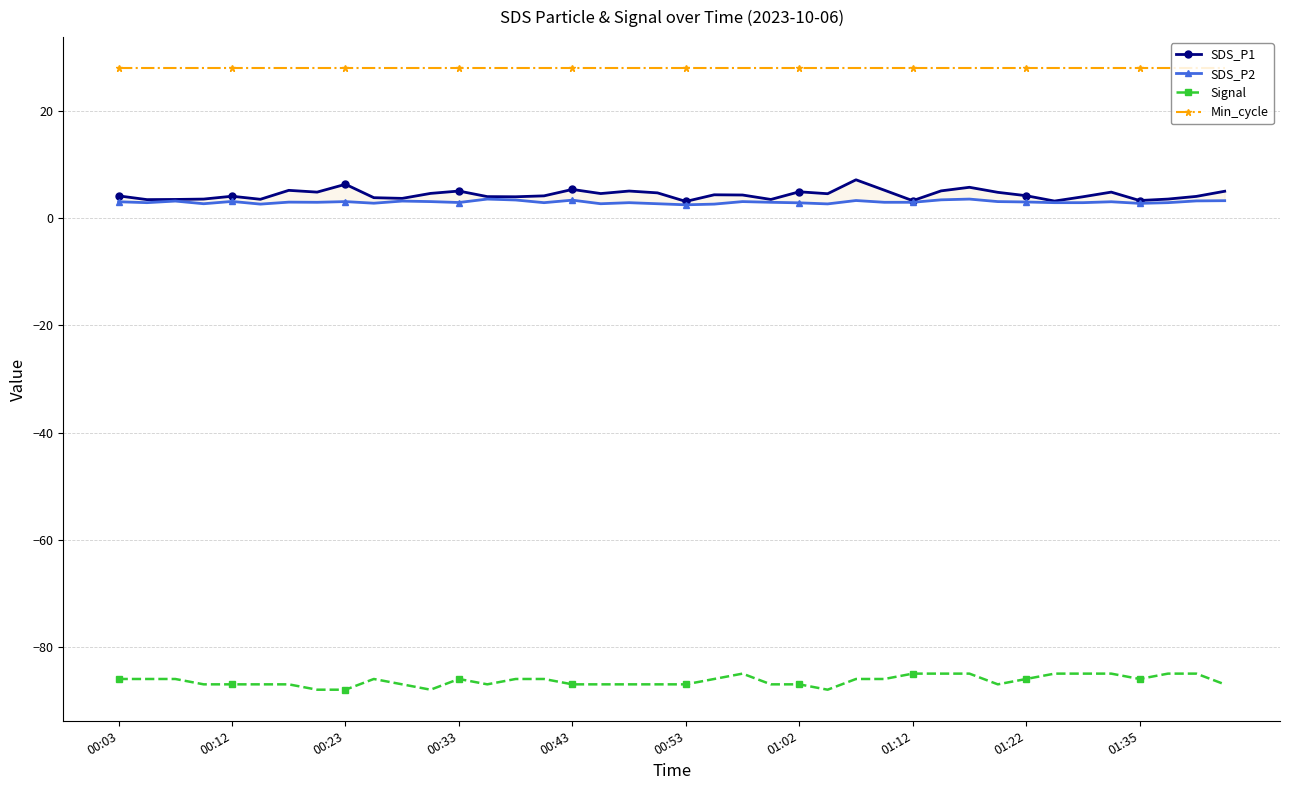

Reading left to right, what are all the values shown in this chart?

SDS_P1: 4.2	3.5	3.5	3.6	4.1	3.5	5.2	4.9	6.3	3.8	3.7	4.6	5.1	4.0	4.0	4.2	5.4	4.6	5.1	4.7	3.1	4.4	4.3	3.5	4.9	4.6	7.2	5.2	3.3	5.1	5.8	4.8	4.2	3.2	4.0	4.9	3.3	3.6	4.1	5.0
SDS_P2: 3.1	2.9	3.2	2.7	3.1	2.6	3.0	3.0	3.1	2.8	3.2	3.1	2.9	3.6	3.4	2.9	3.4	2.7	2.9	2.7	2.5	2.6	3.1	3.0	2.9	2.7	3.3	3.0	3.0	3.4	3.6	3.1	3.0	2.9	2.9	3.1	2.8	2.9	3.2	3.3
Signal: -86.0	-86.0	-86.0	-87.0	-87.0	-87.0	-87.0	-88.0	-88.0	-86.0	-87.0	-88.0	-86.0	-87.0	-86.0	-86.0	-87.0	-87.0	-87.0	-87.0	-87.0	-86.0	-85.0	-87.0	-87.0	-88.0	-86.0	-86.0	-85.0	-85.0	-85.0	-87.0	-86.0	-85.0	-85.0	-85.0	-86.0	-85.0	-85.0	-87.0
Min_cycle: 28.0	28.0	28.0	28.0	28.0	28.0	28.0	28.0	28.0	28.0	28.0	28.0	28.0	28.0	28.0	28.0	28.0	28.0	28.0	28.0	28.0	28.0	28.0	28.0	28.0	28.0	28.0	28.0	28.0	28.0	28.0	28.0	28.0	28.0	28.0	28.0	28.0	28.0	28.0	28.0